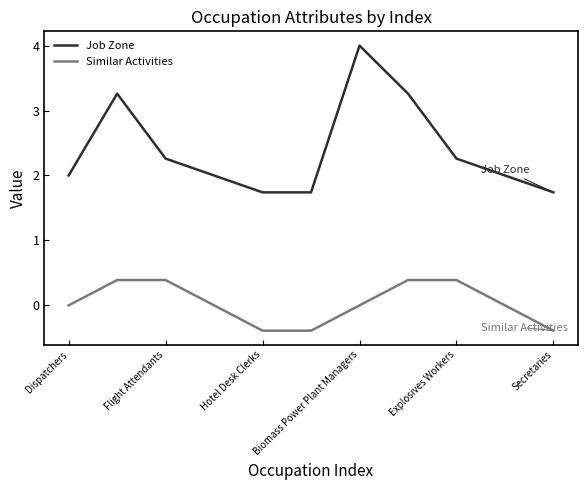

How many lines are shown in the chart?

2